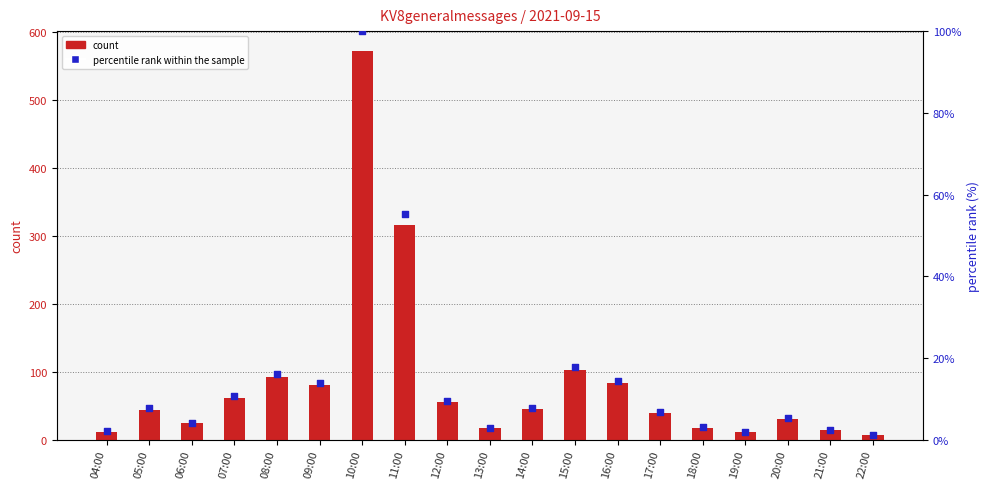

Which series has the largest Y range (max minus min)?

count